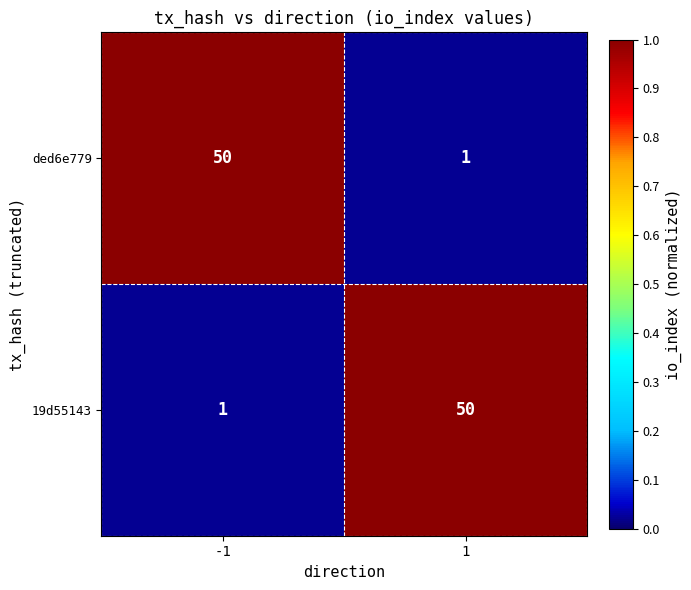

Read the ded6e779 value at -1, to the nearest 5.

50